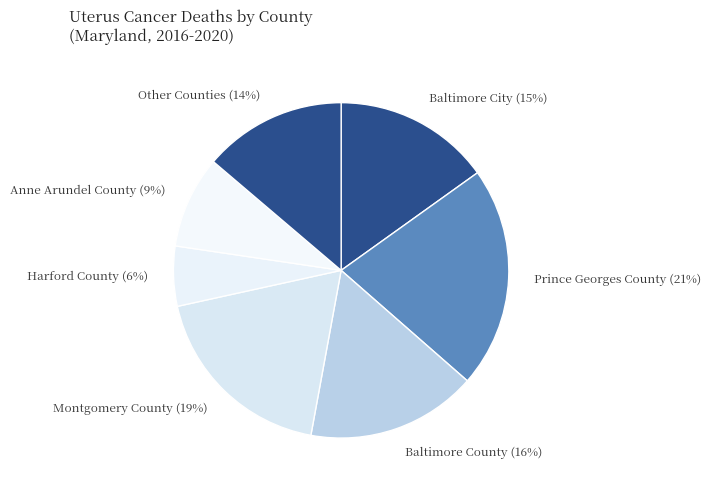

To the nearest percent, what is the average slice percentage?

14%